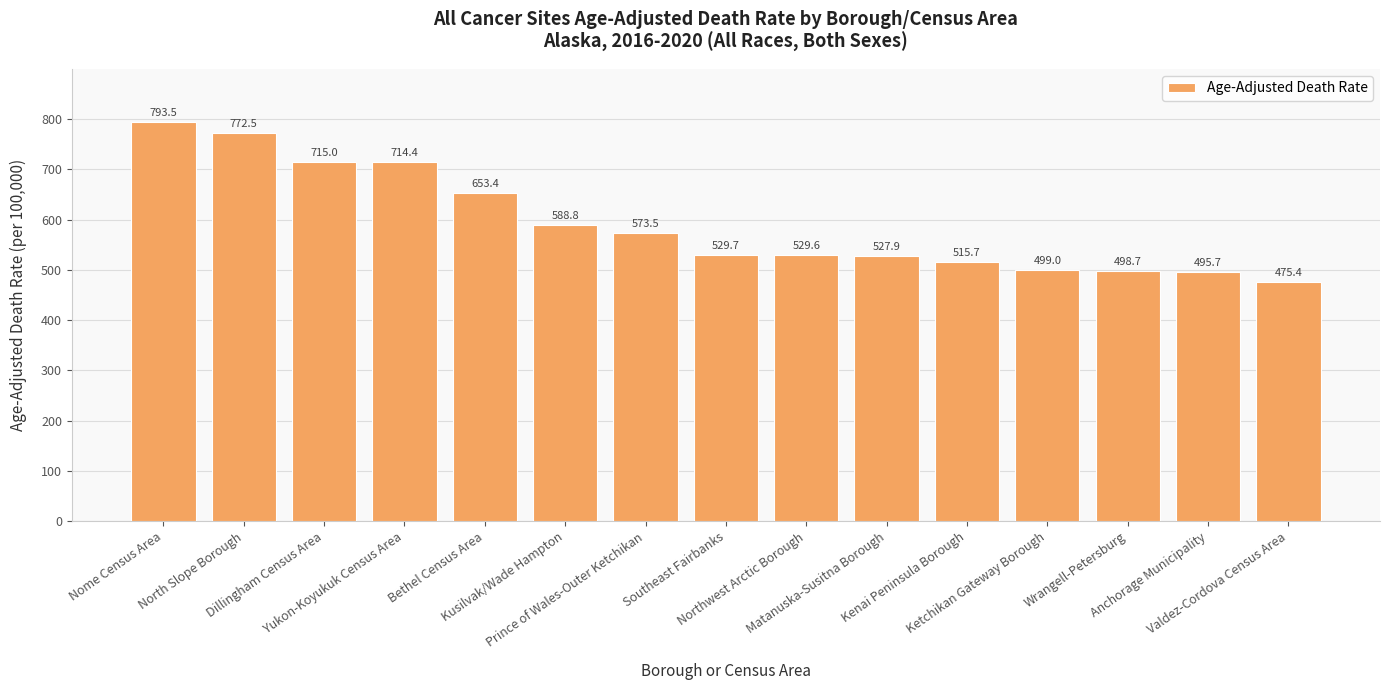

True or false: the data shows 324.3 at Northwest Arctic Borough.

False